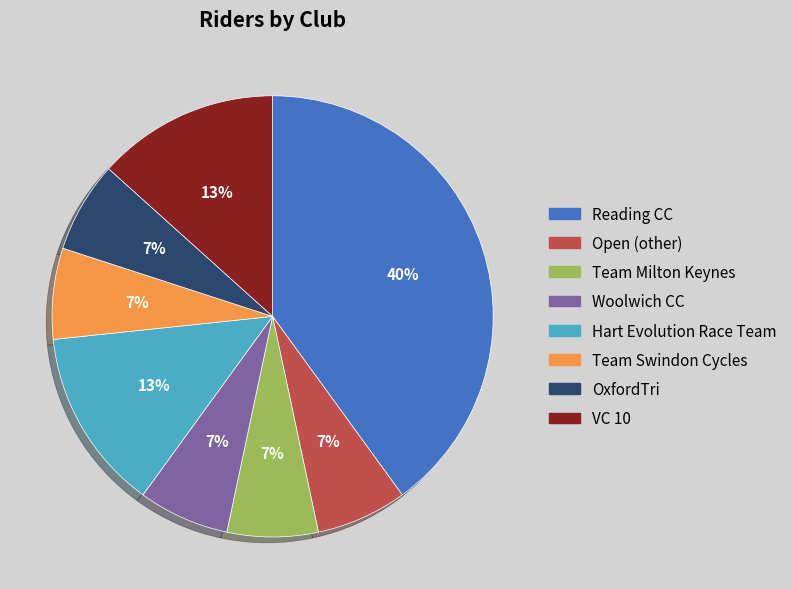

Count the number of slices in the pie.

8